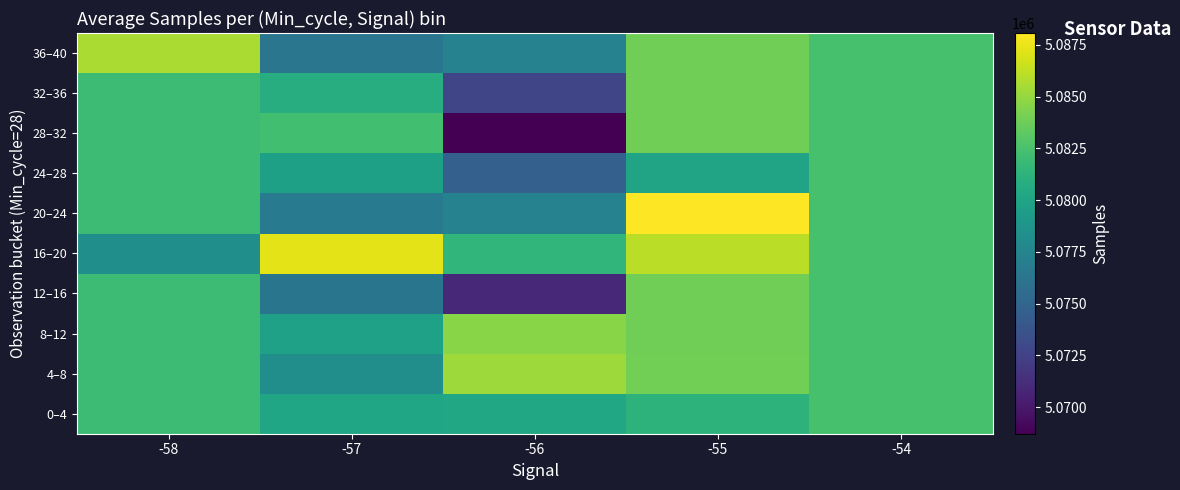

Between -55 and -58, which is larger?

-58